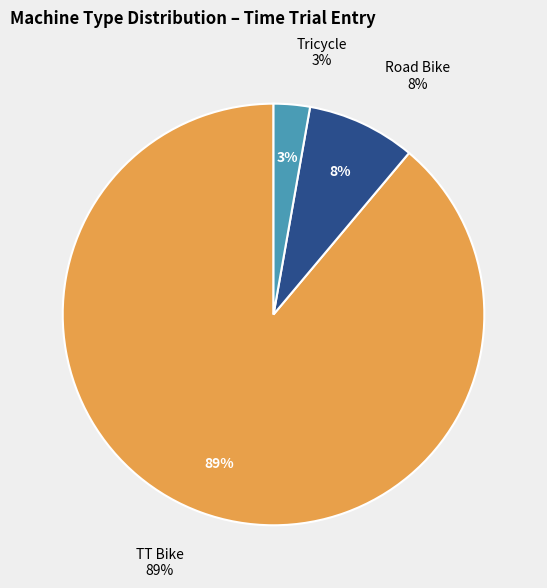

What percentage is the Tricycle slice, to the nearest percent?

3%